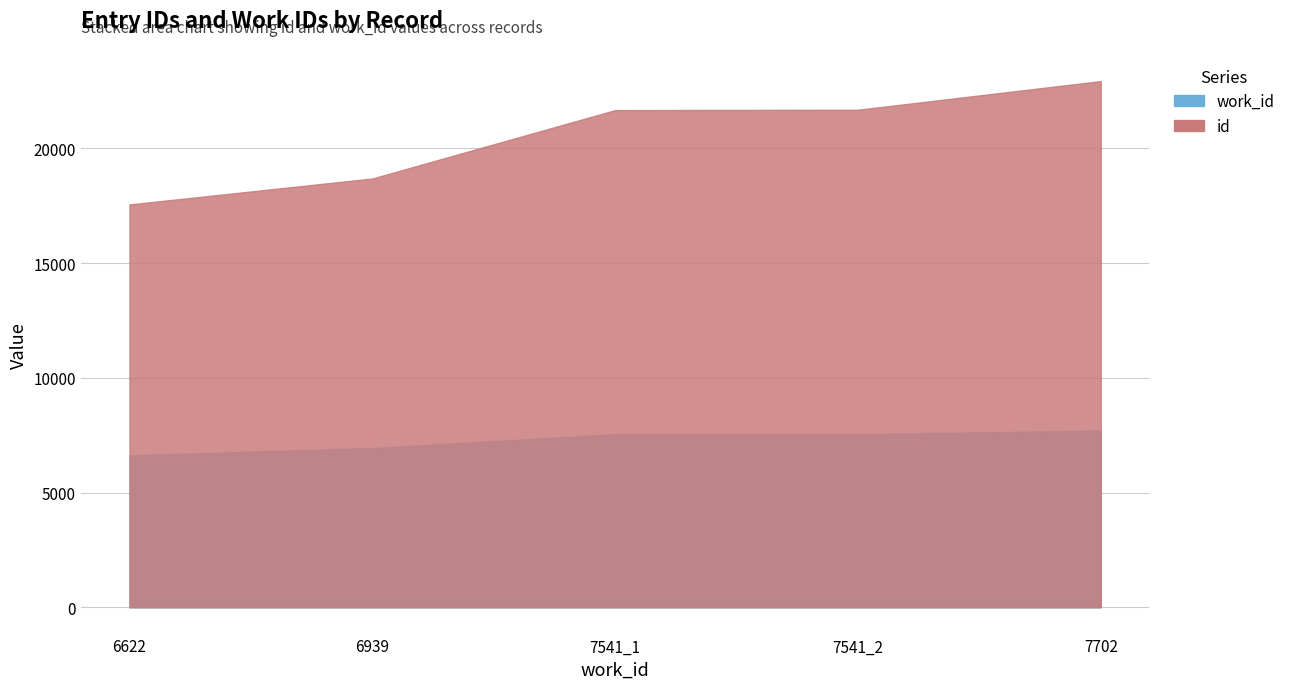

Where is work_id nearest to the value 7162?

6939